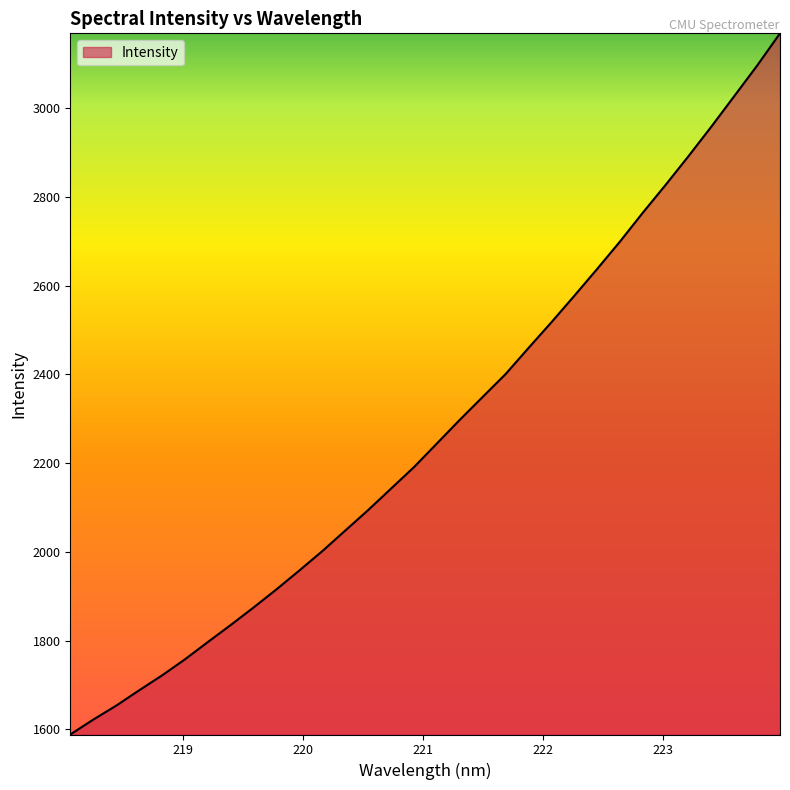

What is the minimum value shown in the chart?

1588.7